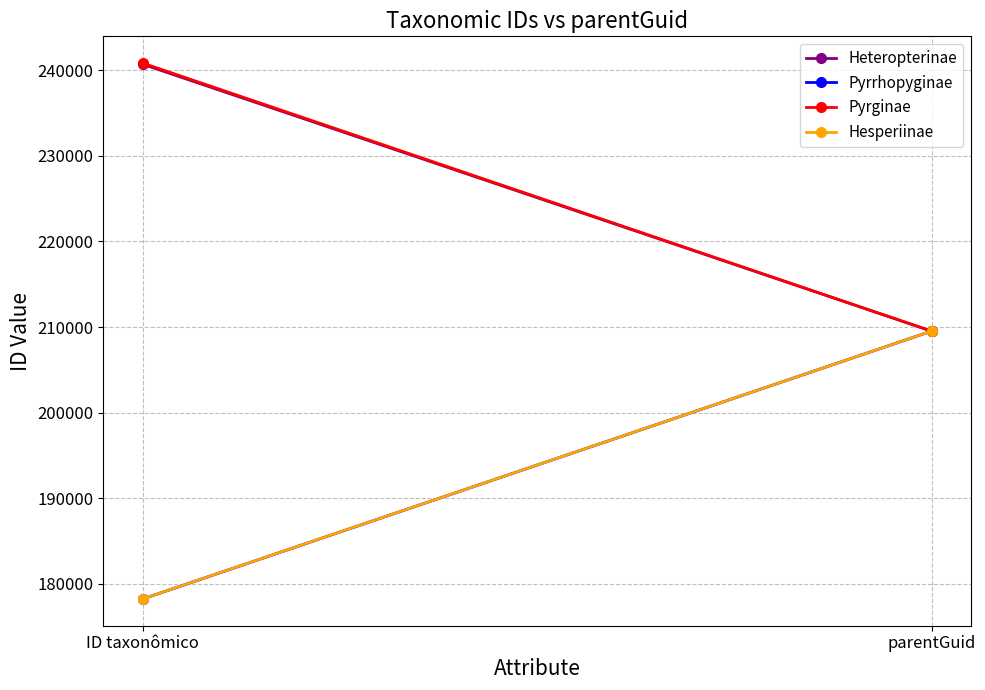

What is the sum of the Hesperiinae values at parentGuid and ID taxonômico?

387781